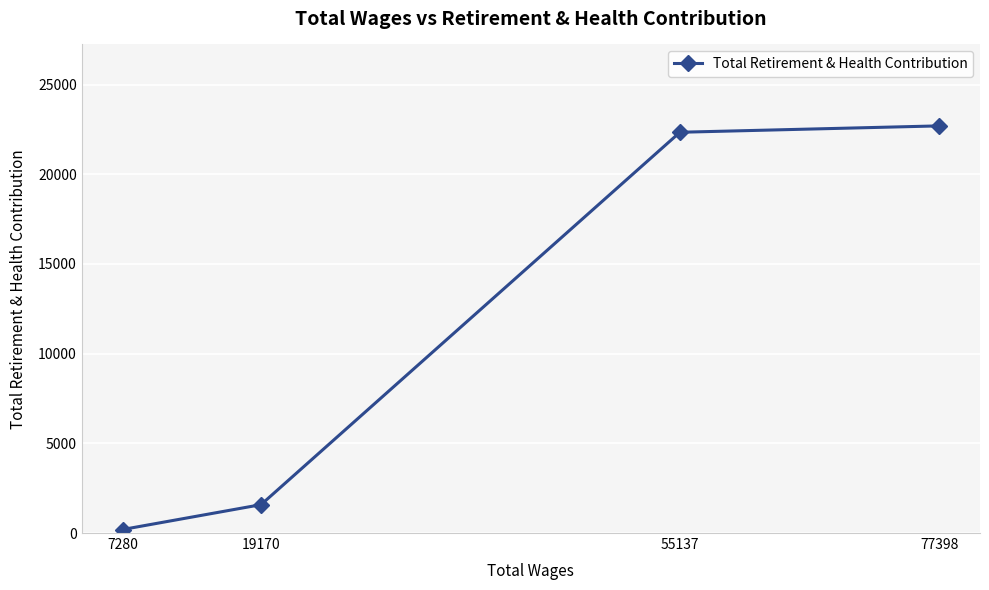

Between 19170 and 7280, which is larger?

19170